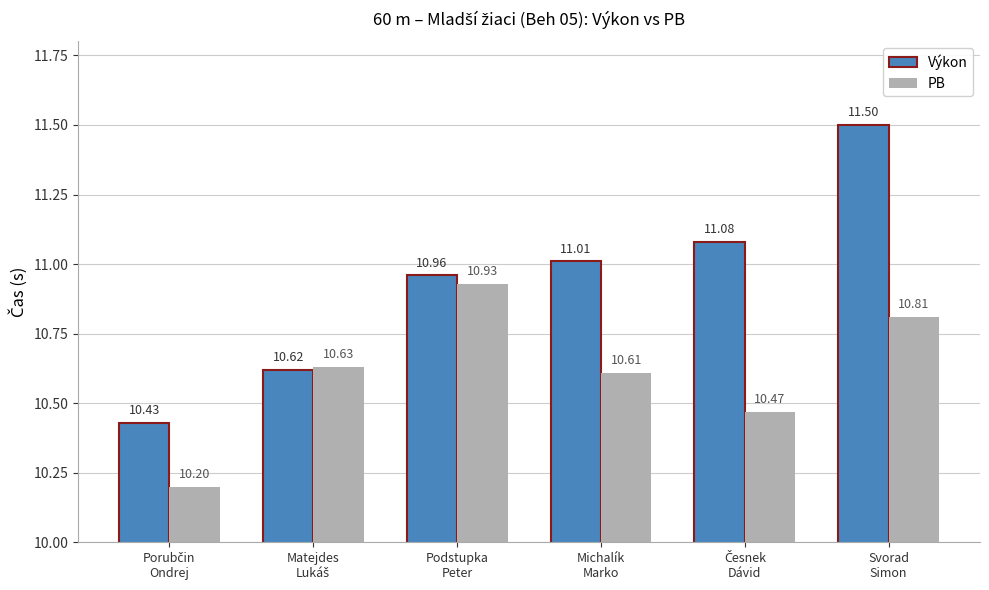

At how many categories does at least one series exceed 11?

3